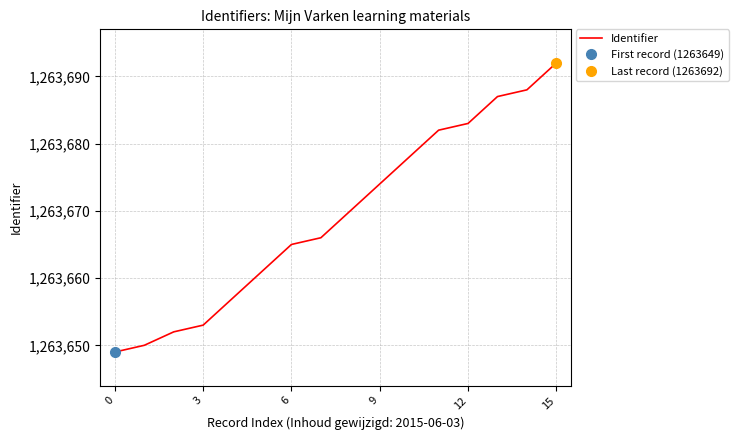

True or false: the data has more than 1 interior local peaks.

False